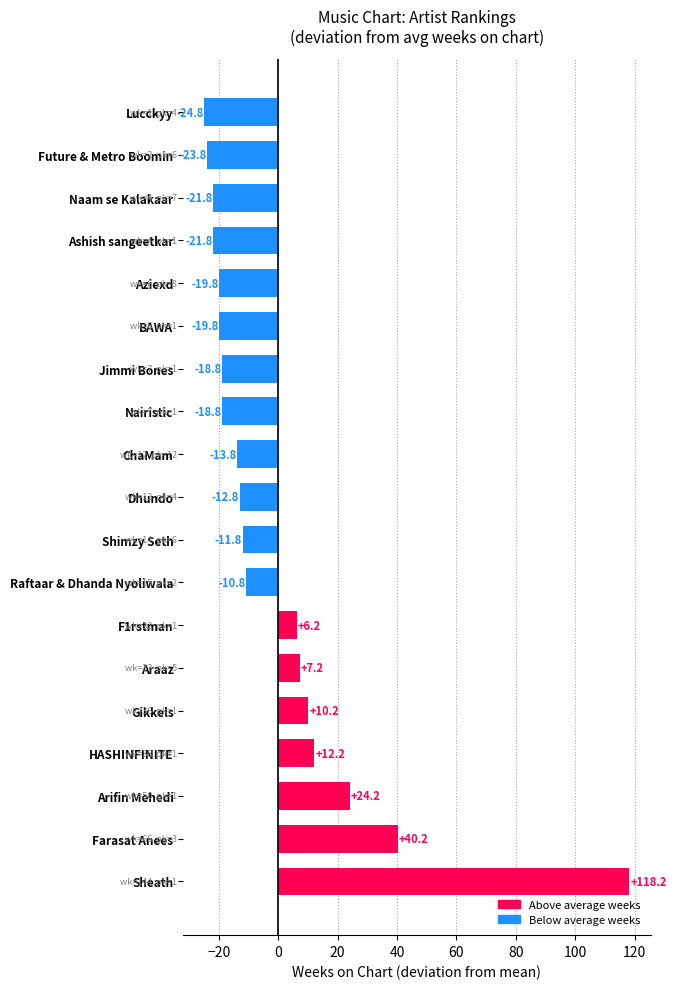

What is the ratio of the value at Sheath to the value at Araaz?

16.4